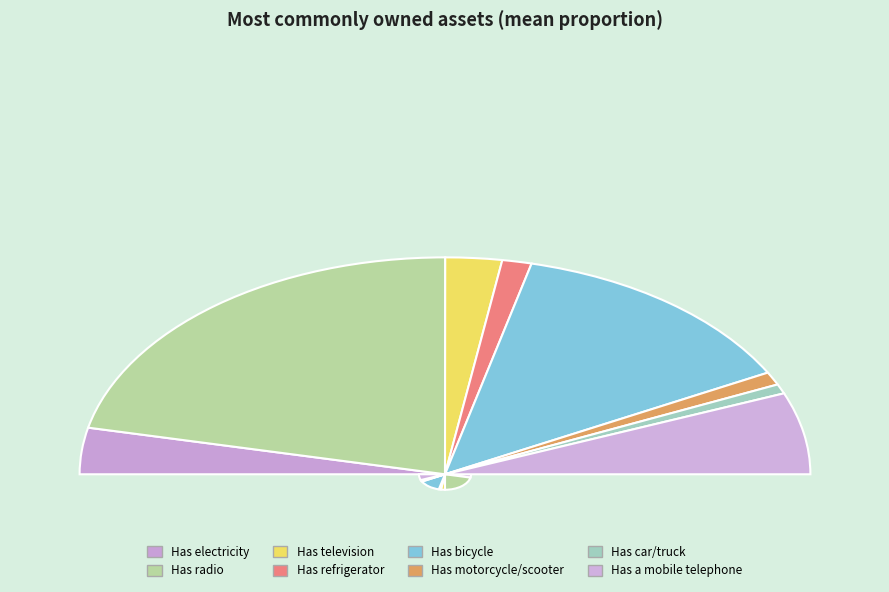

How many slices are in this pie chart?

8